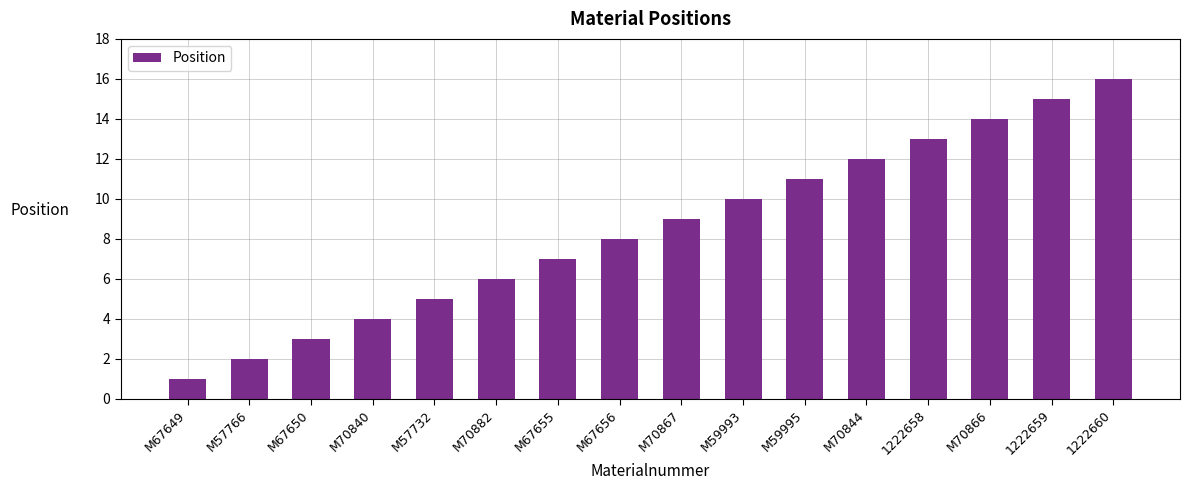

How many bars are there in total?

16